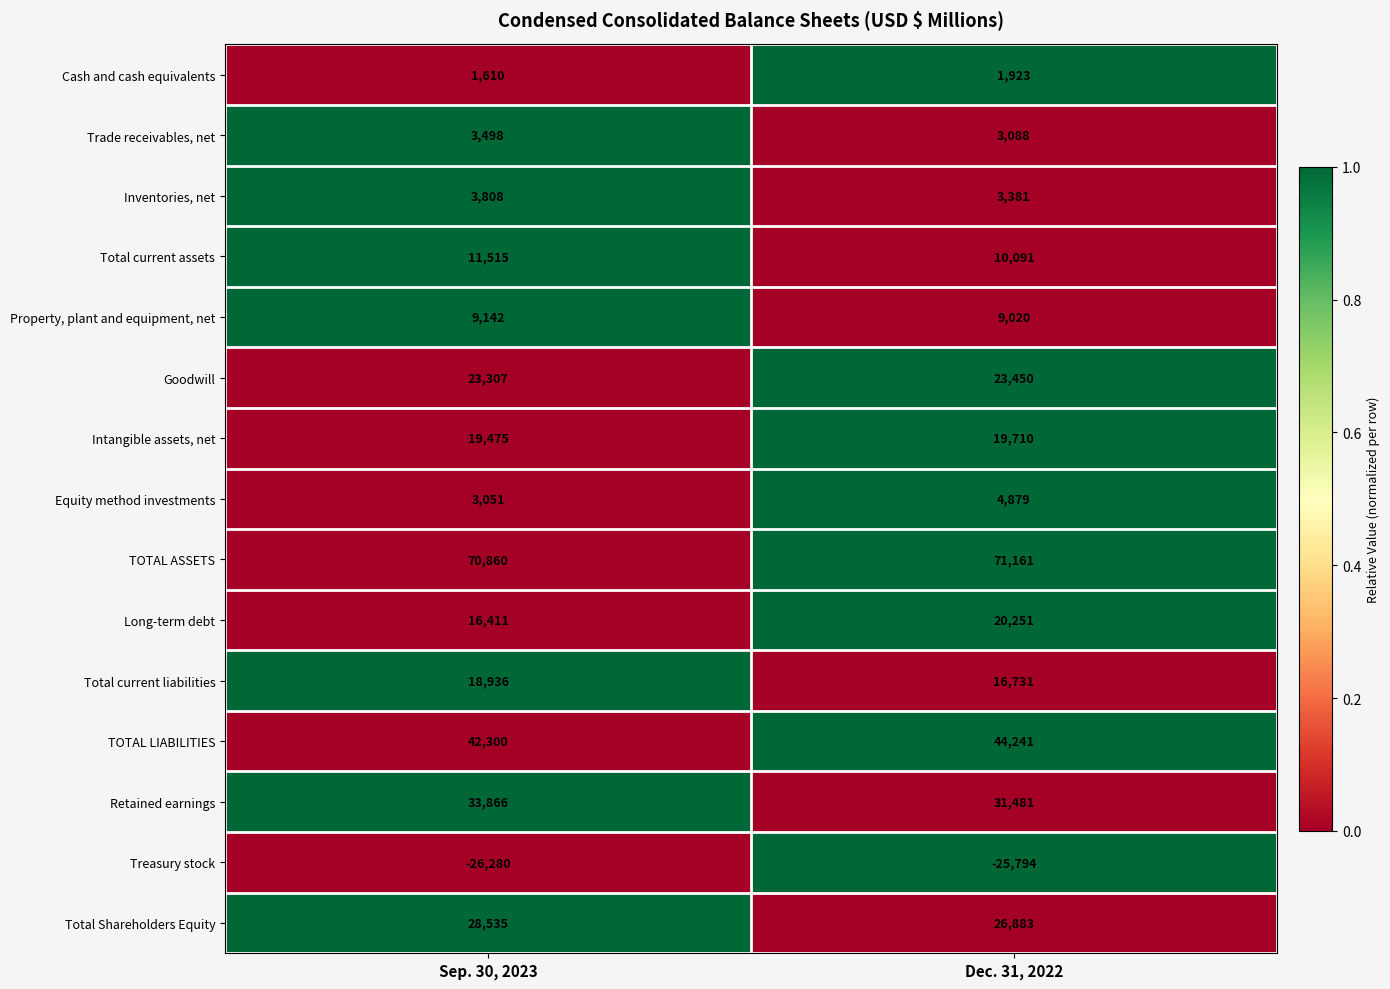

Is it true that Equity method investments equals 4879 at Dec. 31, 2022?

True